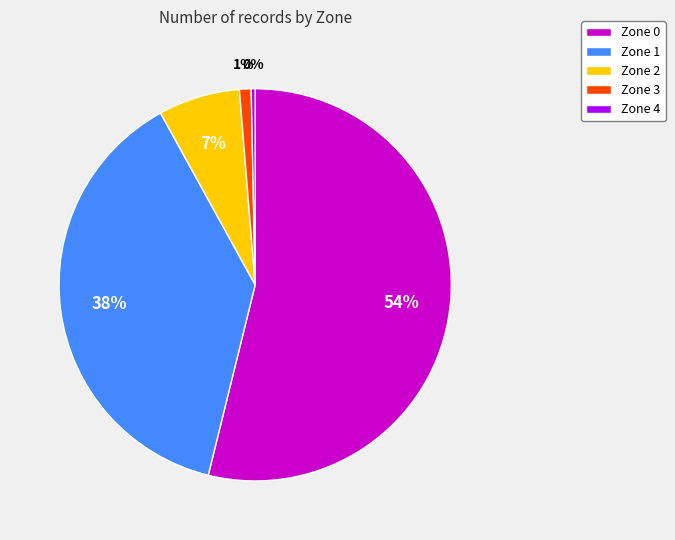

To the nearest percent, what is the difference between the Zone 1 and Zone 0 slice percentages?

16%